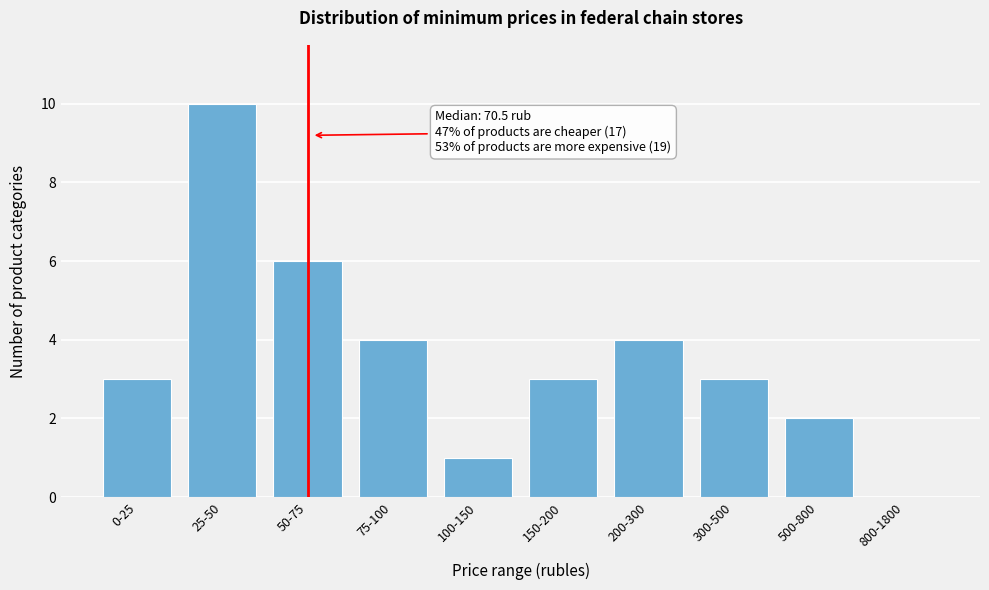

Reading left to right, list all the values displayed in this chart.

0-25=3	25-50=10	50-75=6	75-100=4	100-150=1	150-200=3	200-300=4	300-500=3	500-800=2	800-1800=0